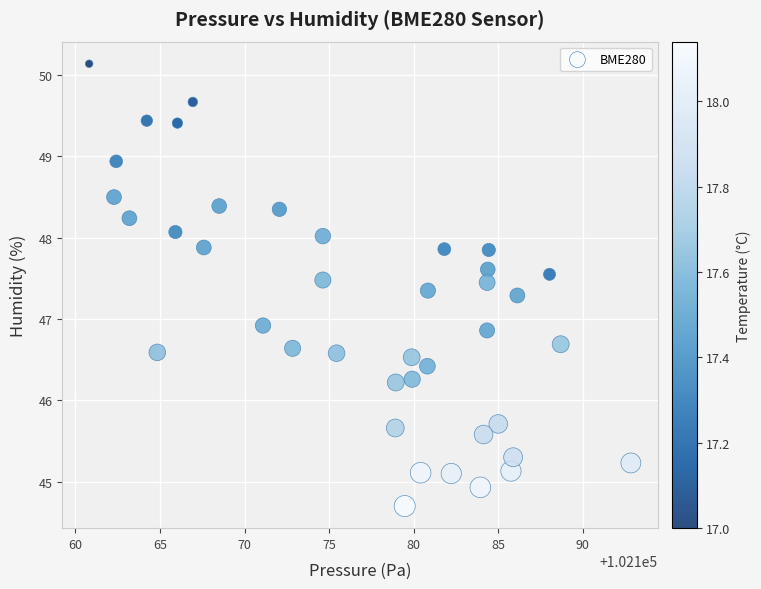

What Y value in the scatter plot is closest to 47?

46.9